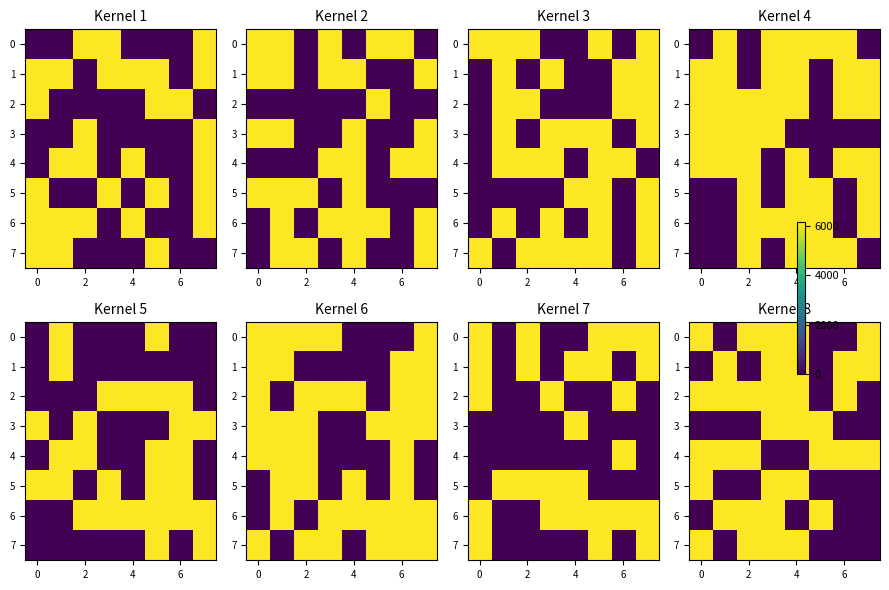

What is the sum of all 7 values?

24632